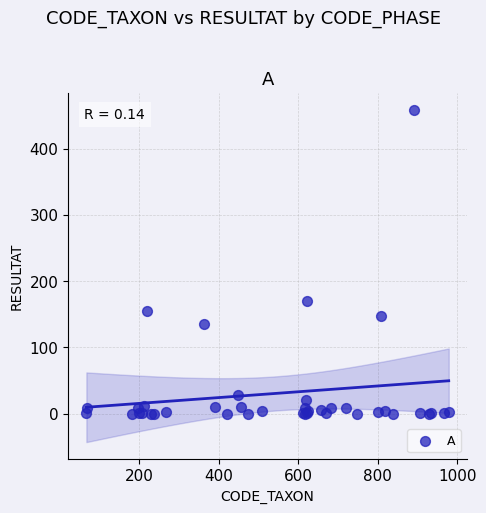

What Y value in the scatter plot is closest to 229?

170